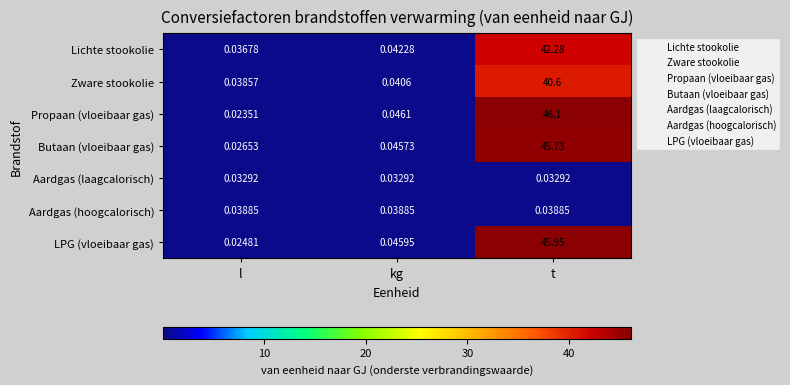

Which series has the largest range (max minus min)?

Propaan (vloeibaar gas)